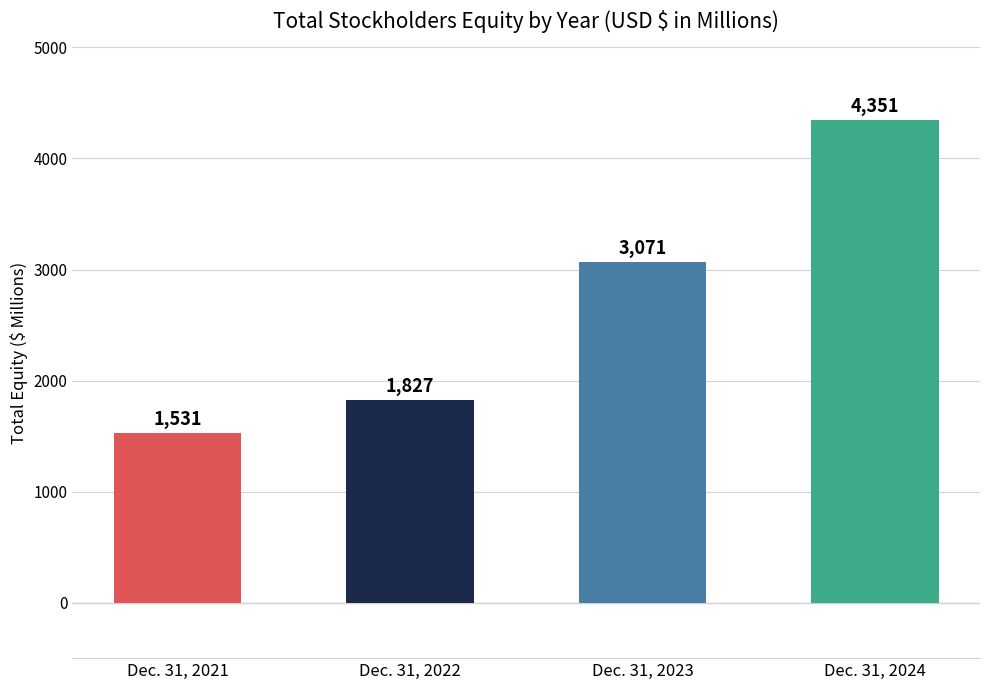

How many values are below 3071?

2